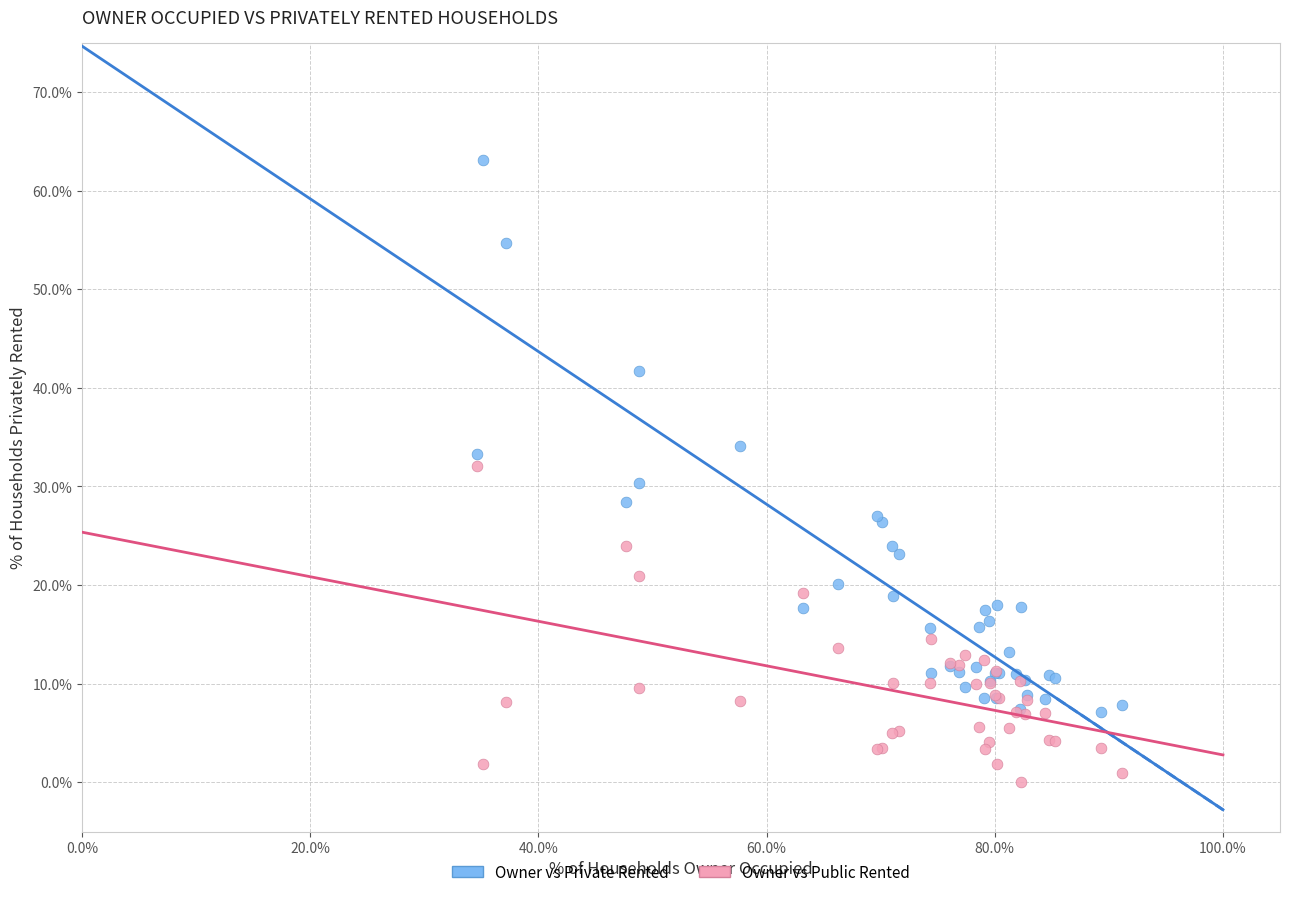

Which series contains the lowest Y value?

Owner vs Public Rented